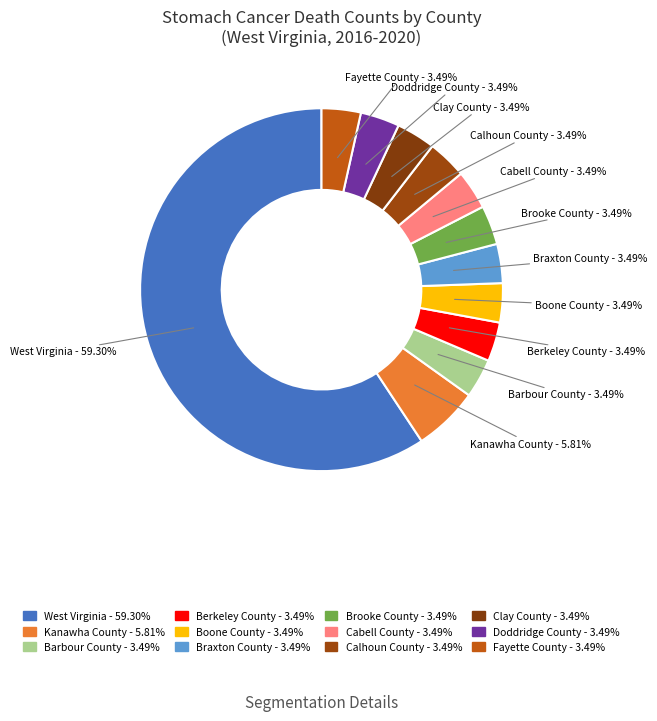

How many segments does this pie chart have?

12